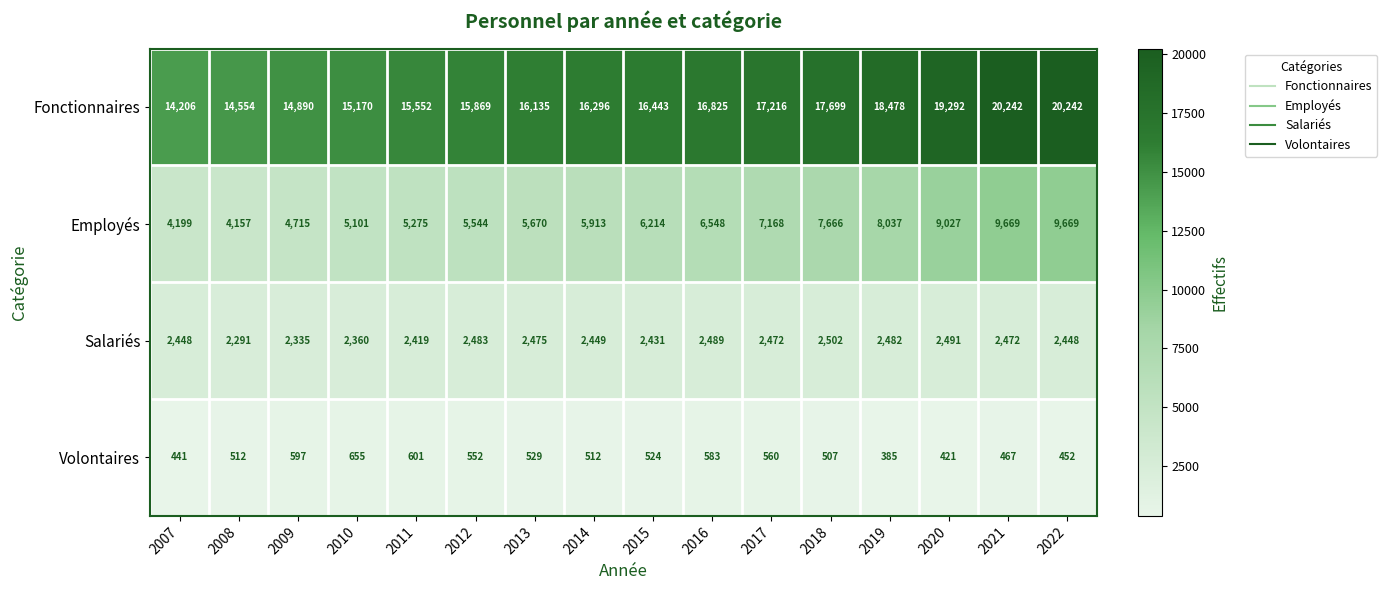

What is the difference between the maximum and minimum values in the Fonctionnaires series?

6036